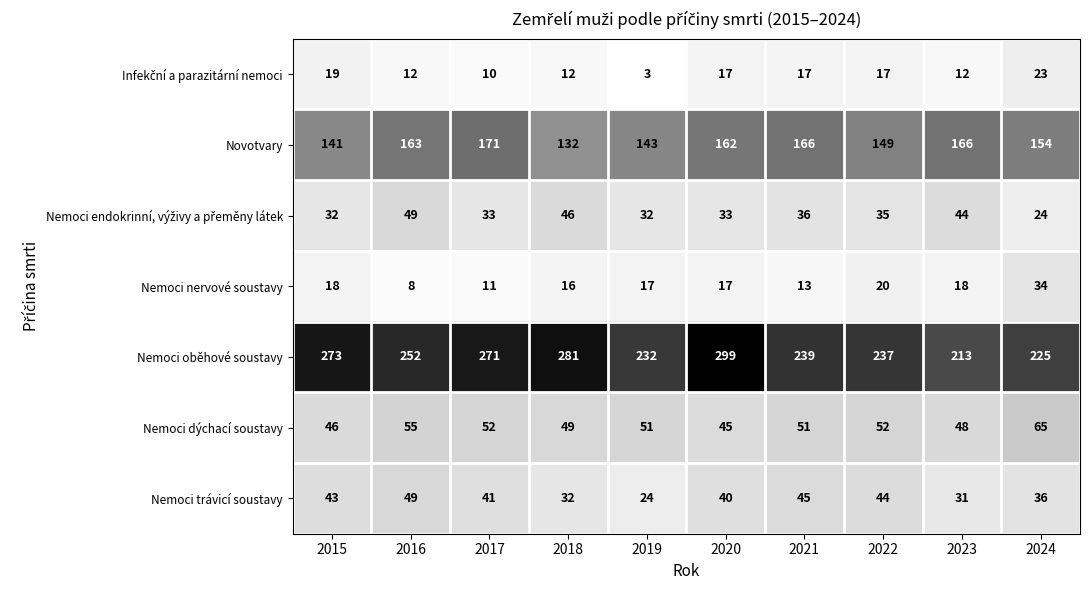

What is the spread (max minus min) of values at 2017?

261